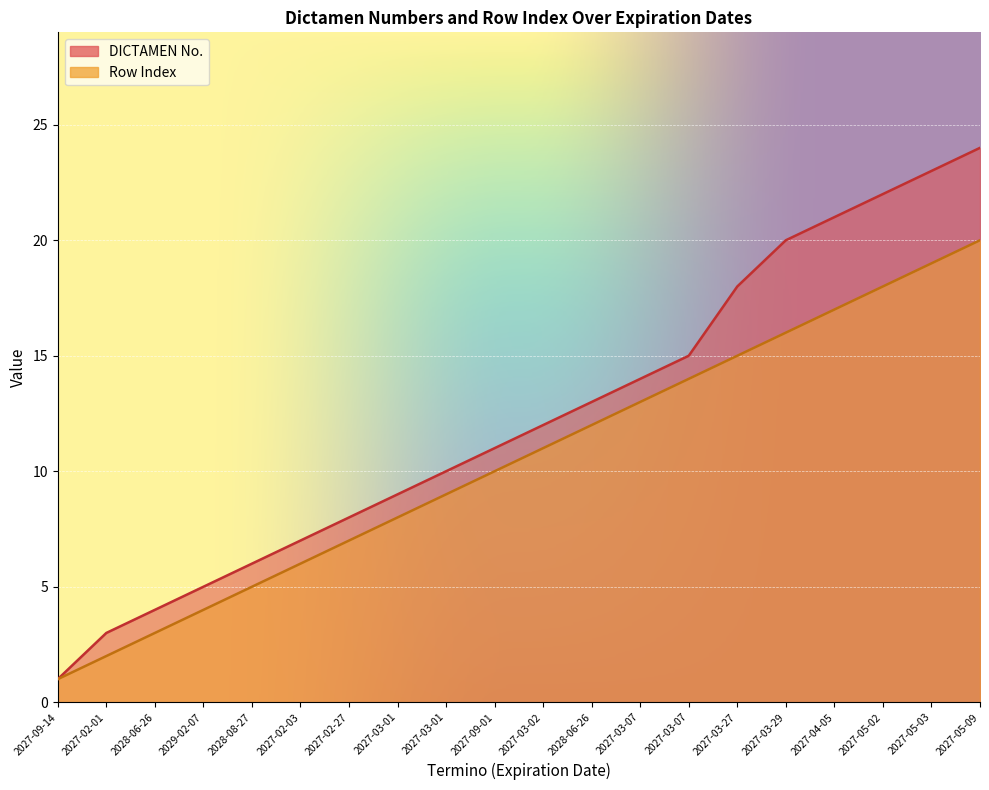

True or false: Row Index and DICTAMEN No. cross at least once.

False